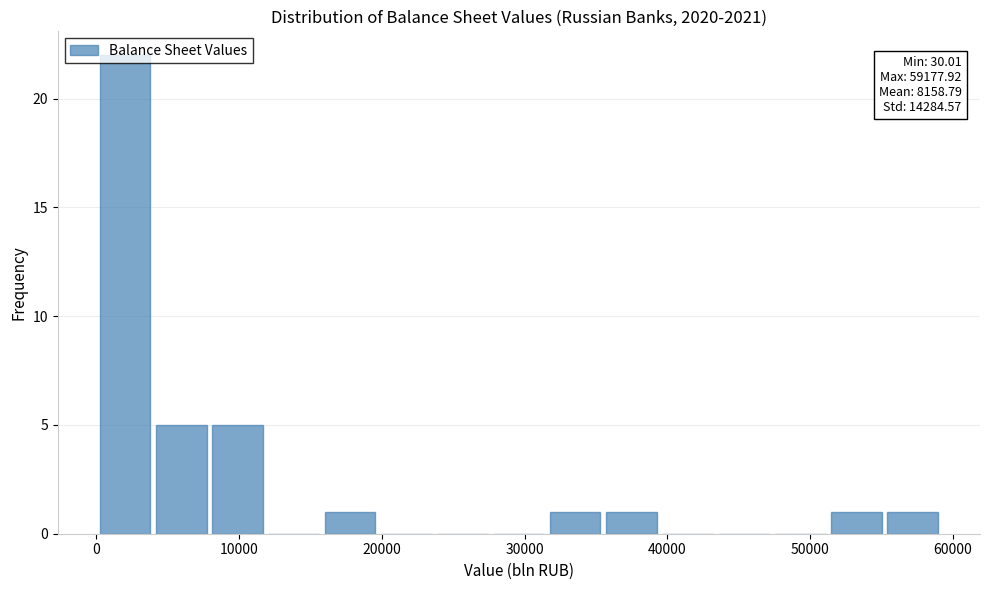

Read against the x-axis, roughly where is the centre of the tallest bar?

2000